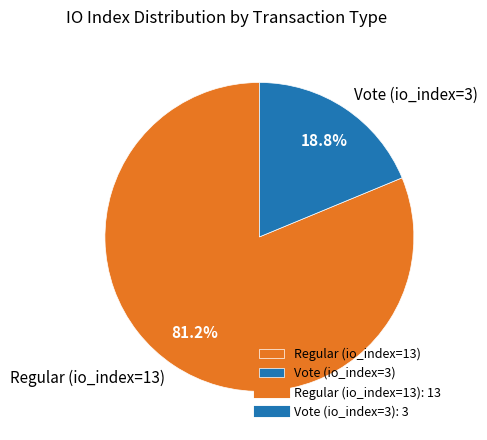

Which category has the smallest portion of the pie?

Vote (io_index=3)